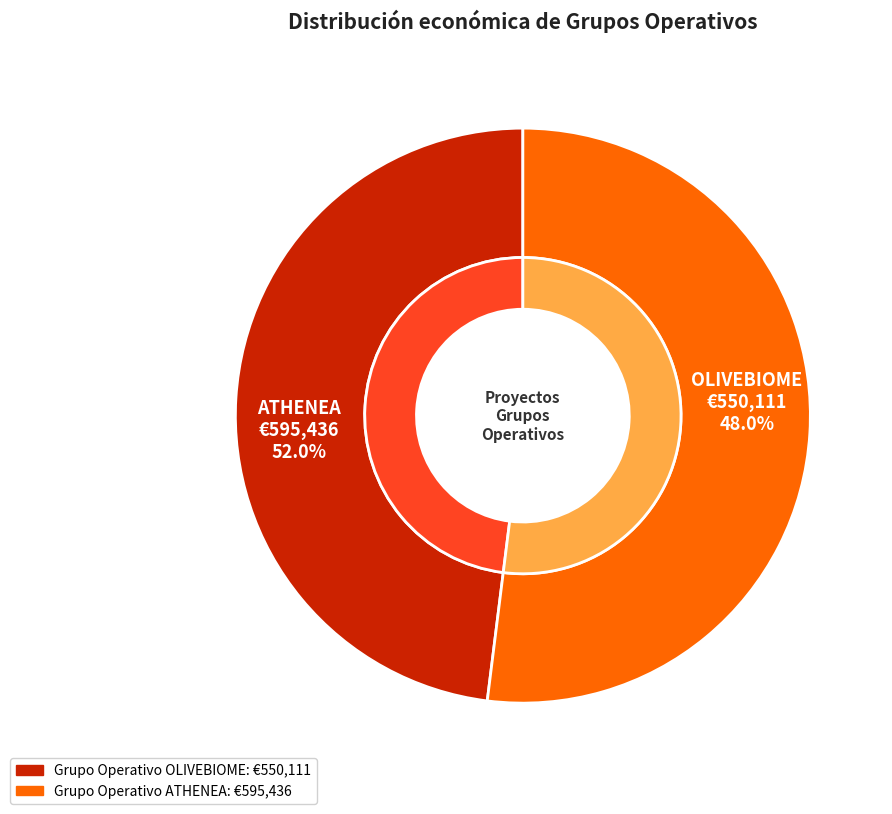

To the nearest percent, what is the difference between the ATHENEA and OLIVEBIOME slice percentages?

4%